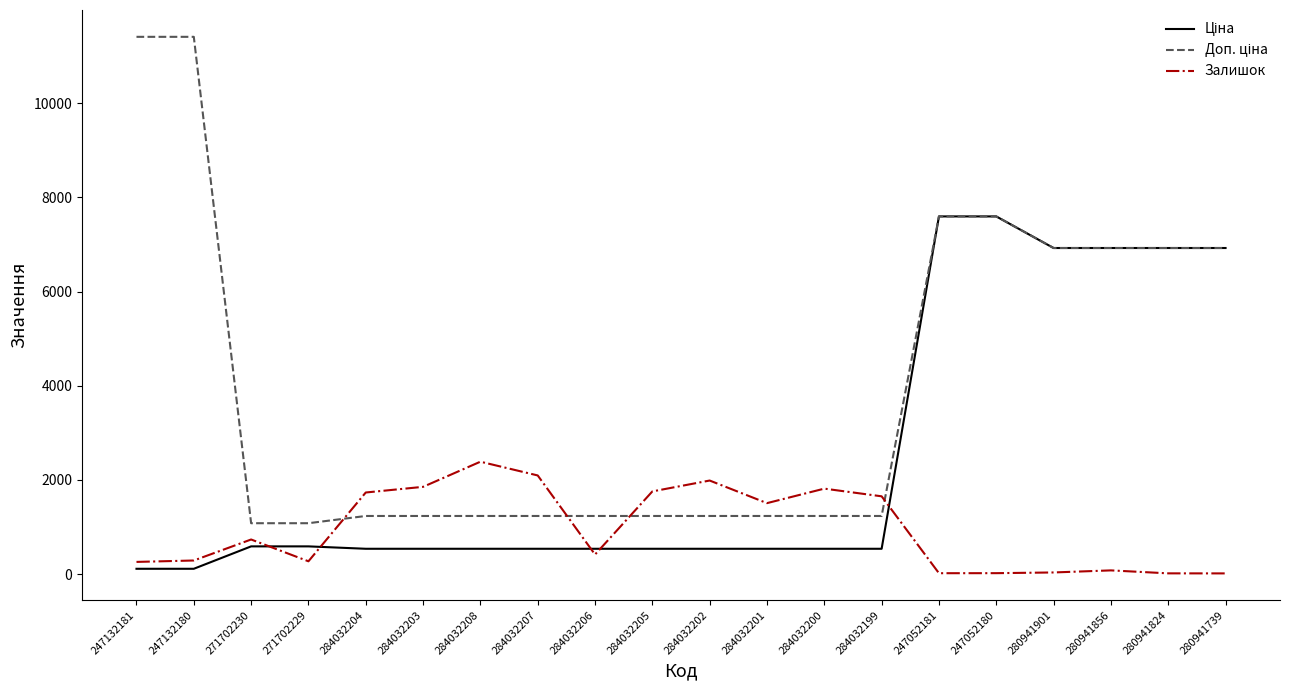

True or false: Залишок has a value of 2096.0 at 284032207.

True